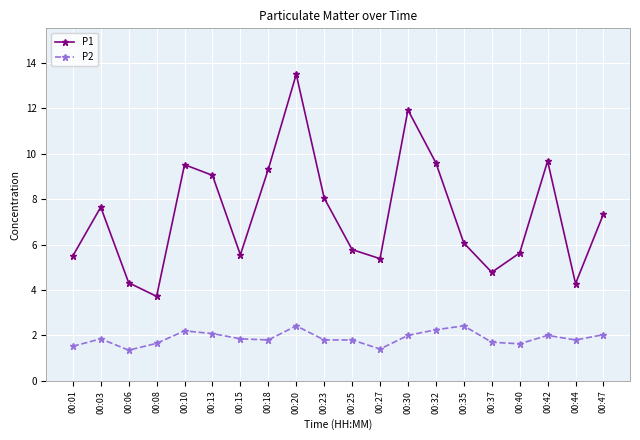

Is this an area chart (filled region under the line)?

No